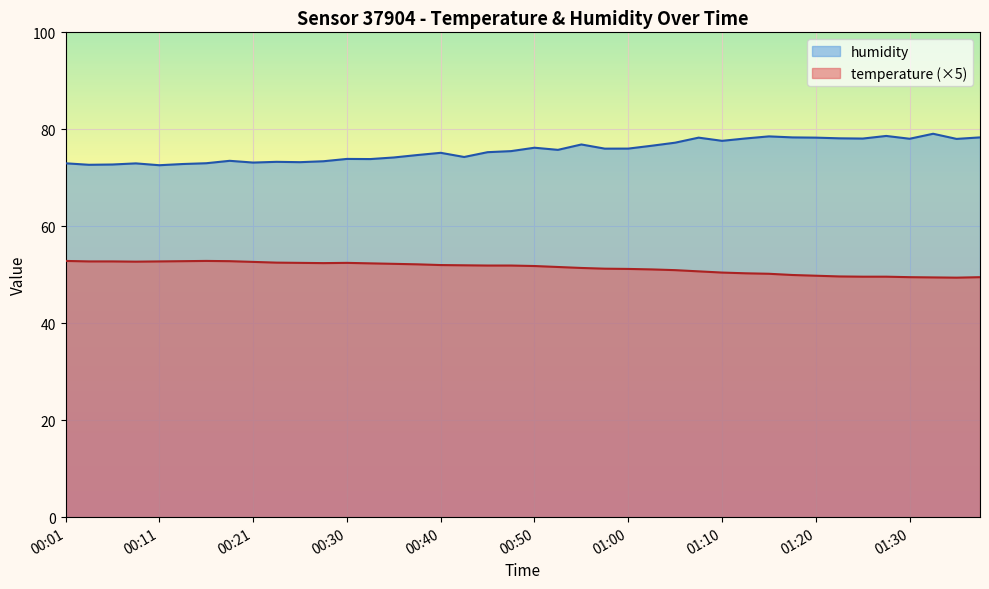

At how many categories does at least one series exceed 60?

40